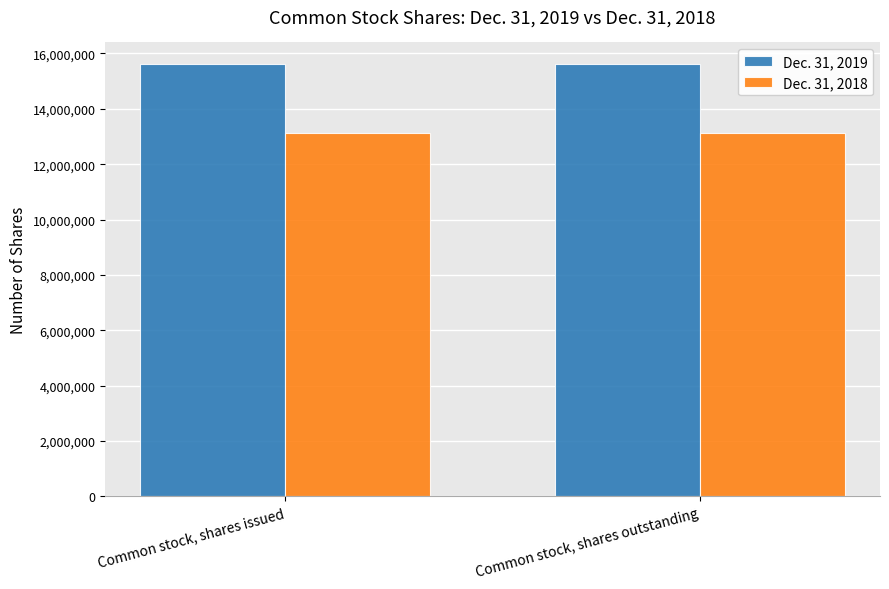

What is the label of the 2nd bar from the left?

Common stock, shares outstanding